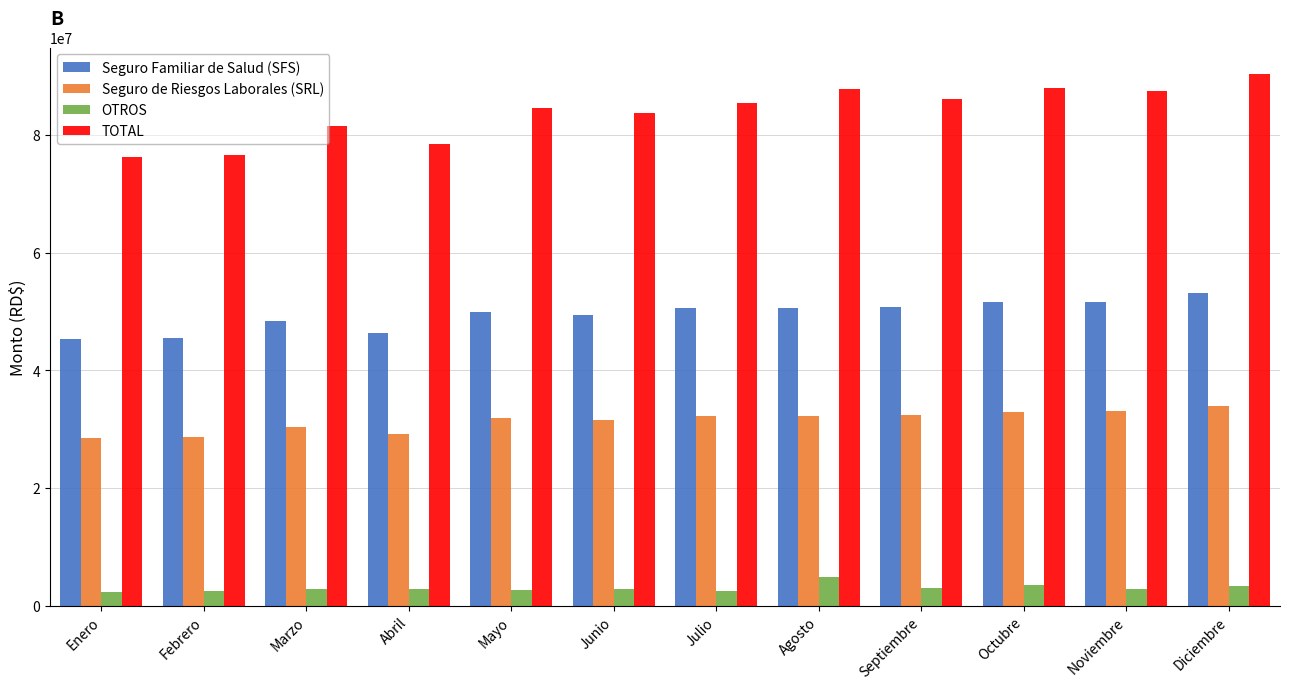

List the series in order of their peak value, highest first.

TOTAL, Seguro Familiar de Salud (SFS), Seguro de Riesgos Laborales (SRL), OTROS